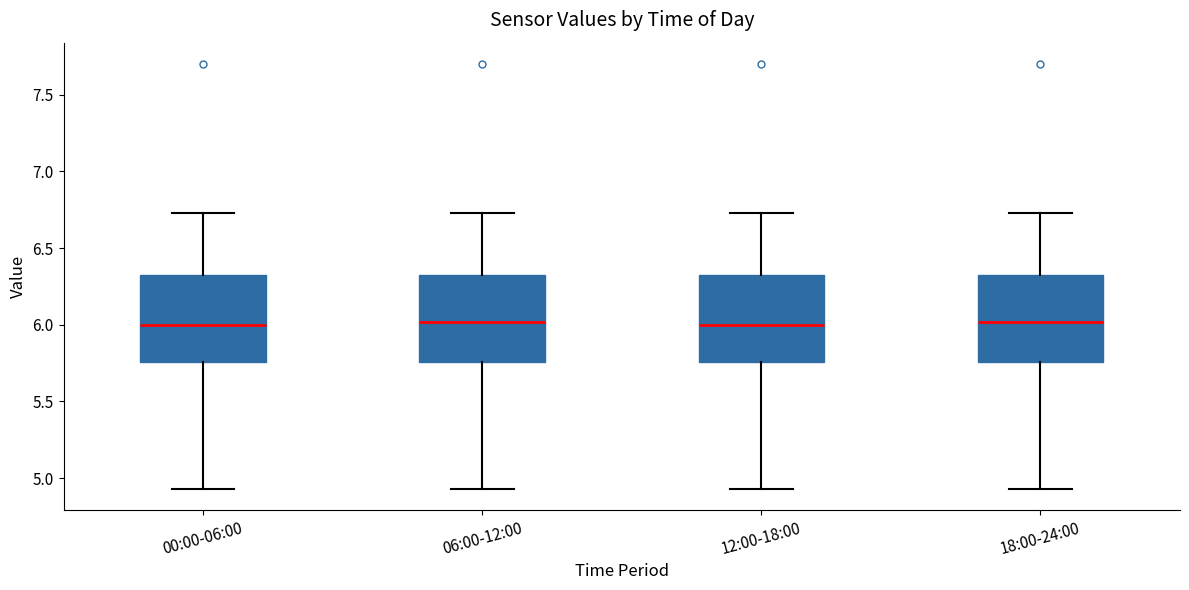

Reading left to right, read every box against the y-axis: the position of its median line, the range the box covers, and the ends of its whiskers. The values are not printed on the chart, so give them approximately, as read against the axis.

00:00-06:00: median 6.00, box 5.75 to 6.35, whiskers 4.95 to 6.75
06:00-12:00: median 6.00, box 5.75 to 6.35, whiskers 4.95 to 6.75
12:00-18:00: median 6.00, box 5.75 to 6.35, whiskers 4.95 to 6.75
18:00-24:00: median 6.00, box 5.75 to 6.35, whiskers 4.95 to 6.75